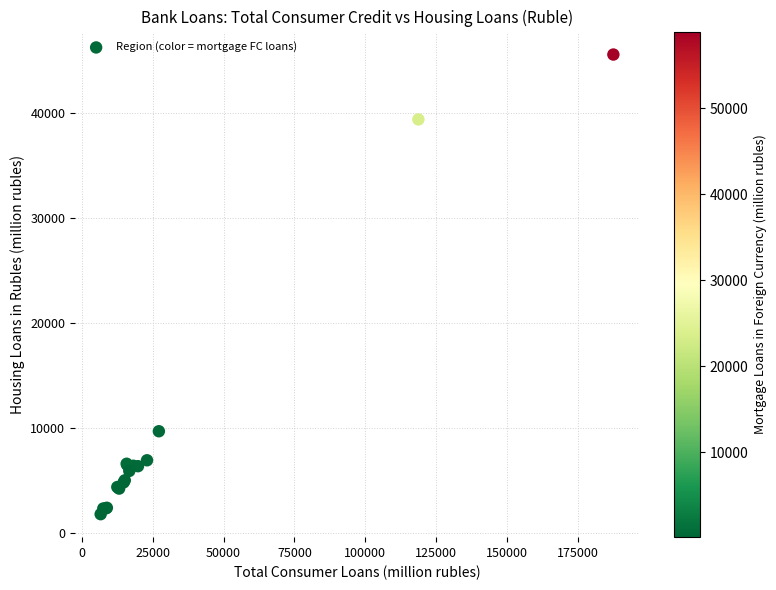

What Y value in the scatter plot is closest to 23660?

9679